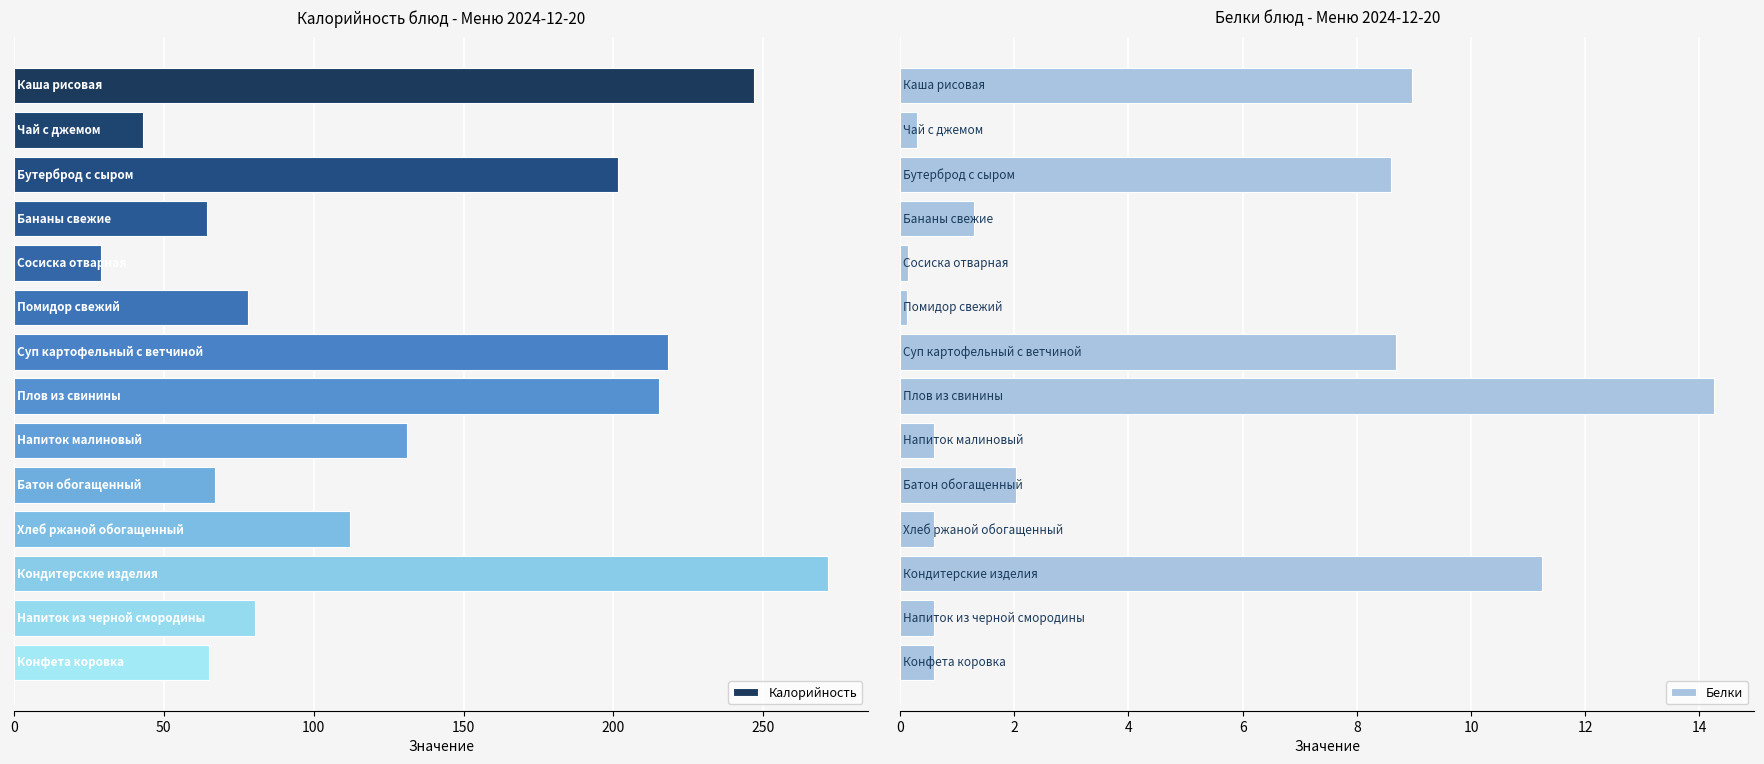

At how many categories does at least one series exceed 153?

5